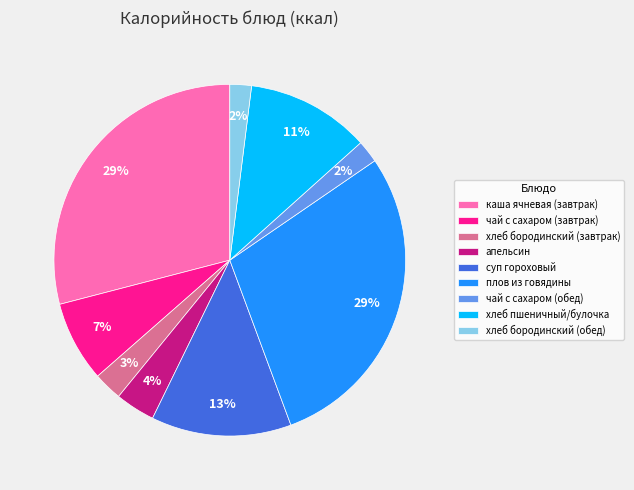

Is there any slice that represents more than half of the pie?

No